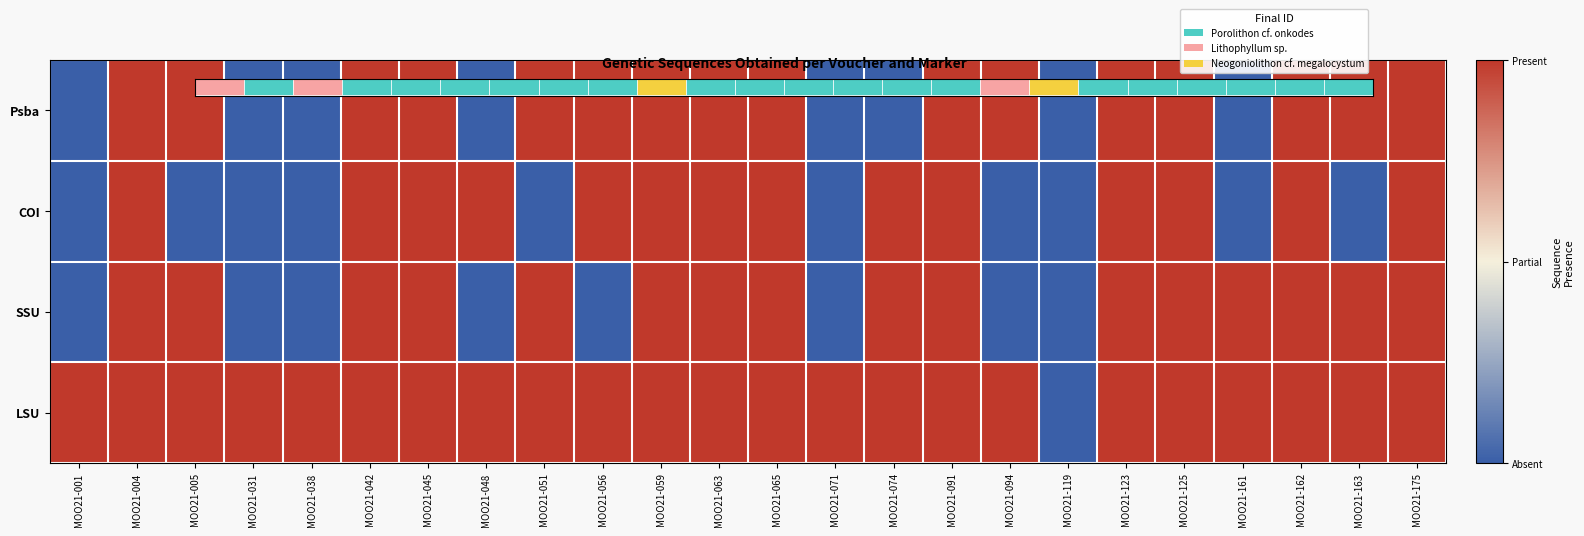

Rank the series by their maximum value, from lowest to highest.

Psba, COI, SSU, LSU